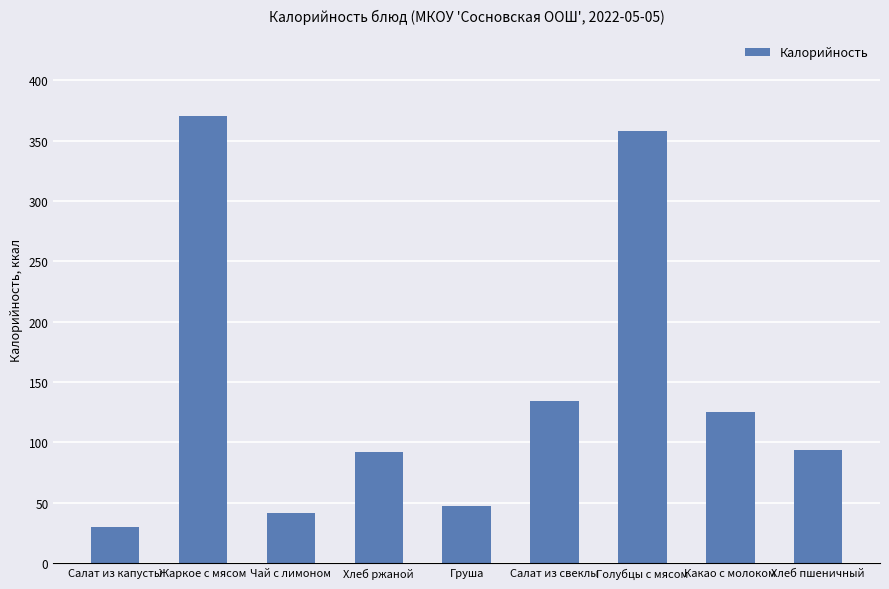

What is the minimum value shown in the chart?

29.8